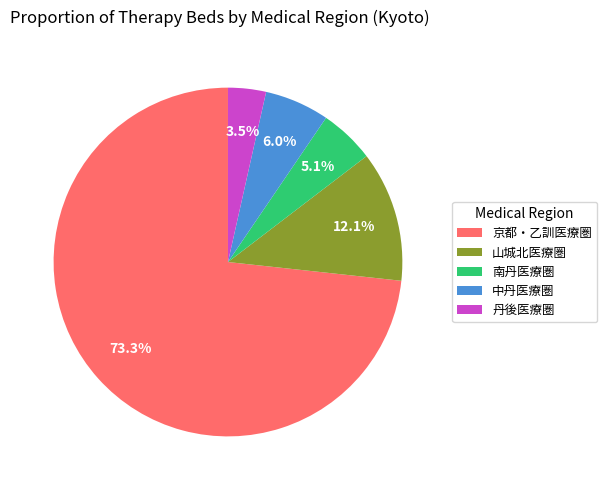

What is the ratio of the value at 京都・乙訓医療圏 to the value at 丹後医療圏?

20.9